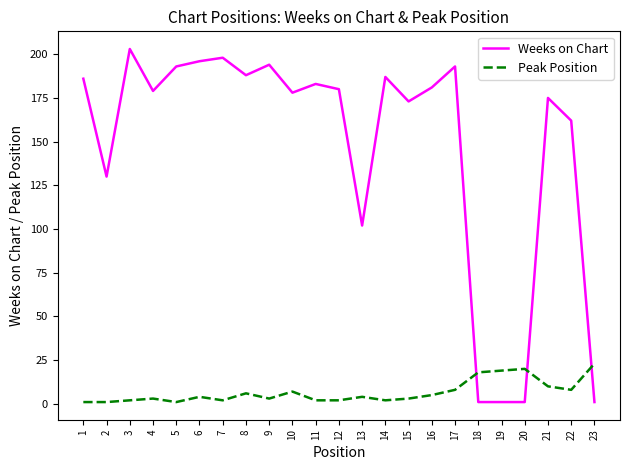

Count the number of categories in the chart.

23